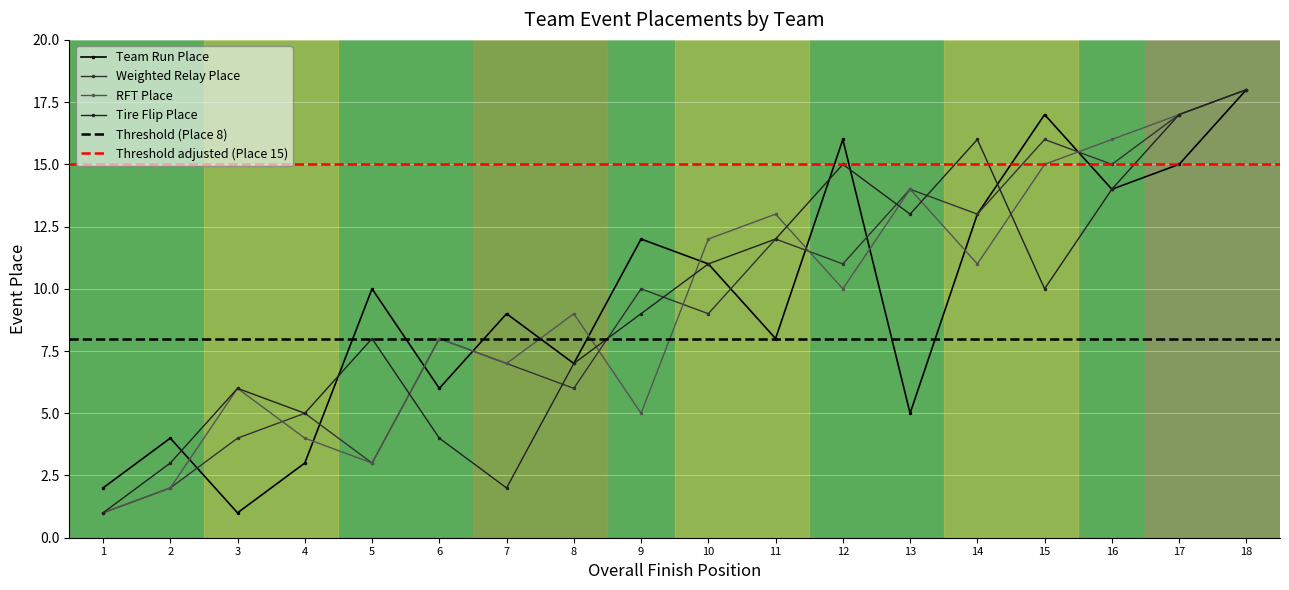

Reading left to right, list all the values displayed in this chart.

Team Run Place: 2	4	1	3	10	6	9	7	12	11	8	16	5	13	17	14	15	18
Weighted Relay Place: 1	2	4	5	3	8	7	6	10	9	12	11	14	13	16	15	17	18
RFT Place: 1	2	6	4	3	8	7	9	5	12	13	10	14	11	15	16	17	18
Tire Flip Place: 1	3	6	5	8	4	2	7	9	11	12	15	13	16	10	14	17	18